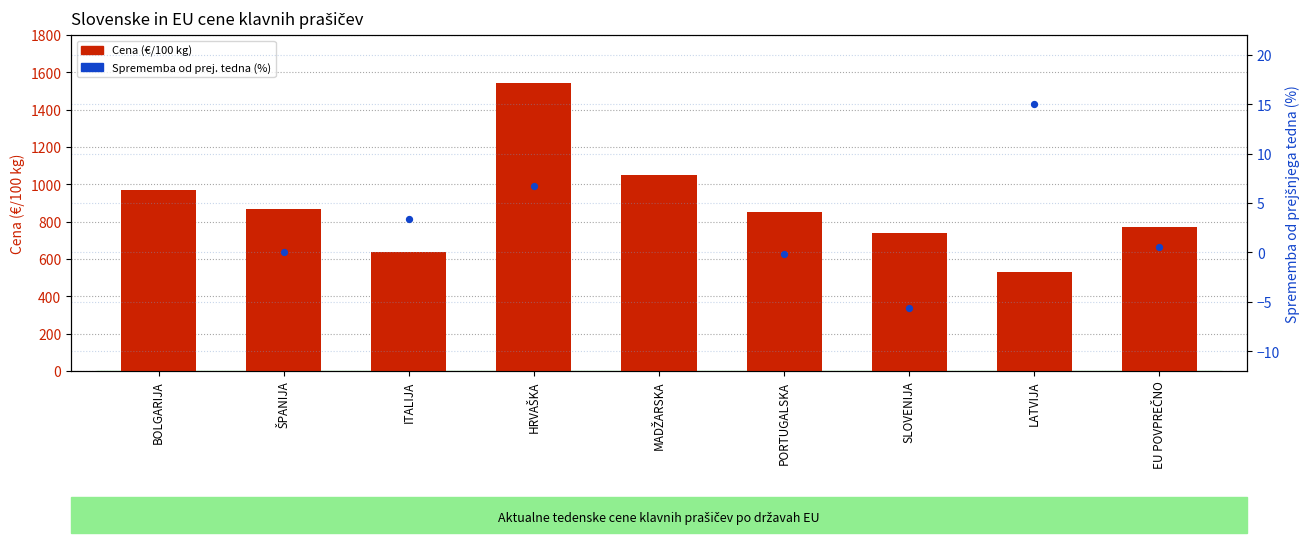

What is the change in value from ITALIJA to EU POVPREČNO?

+138.4